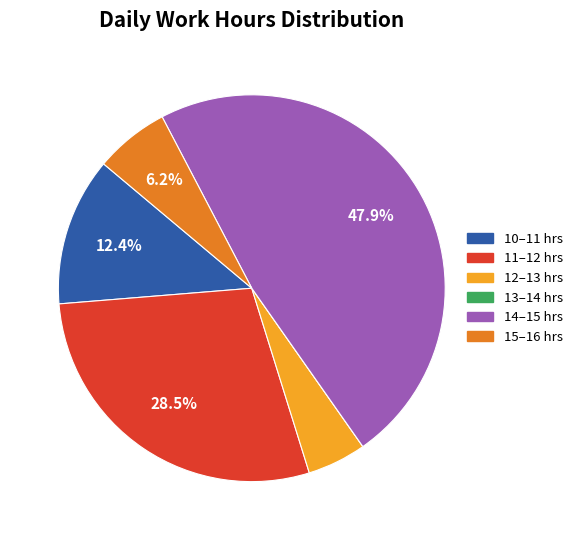

Is there a majority slice in this chart?

No